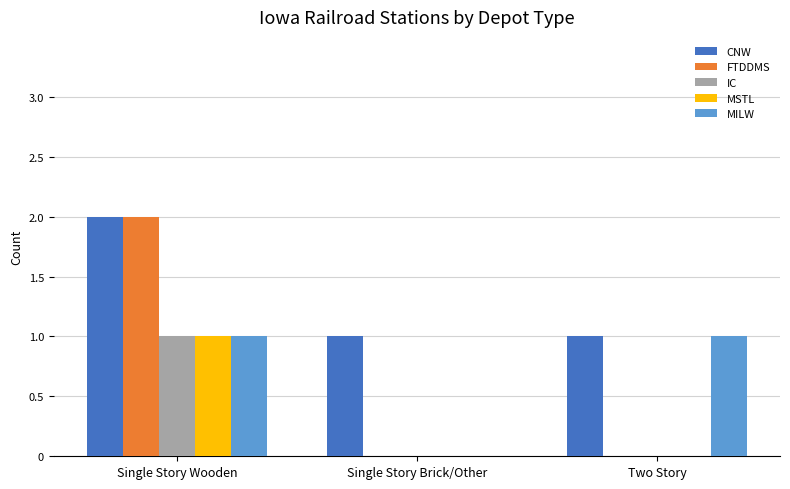

How many data points does each series have?

3